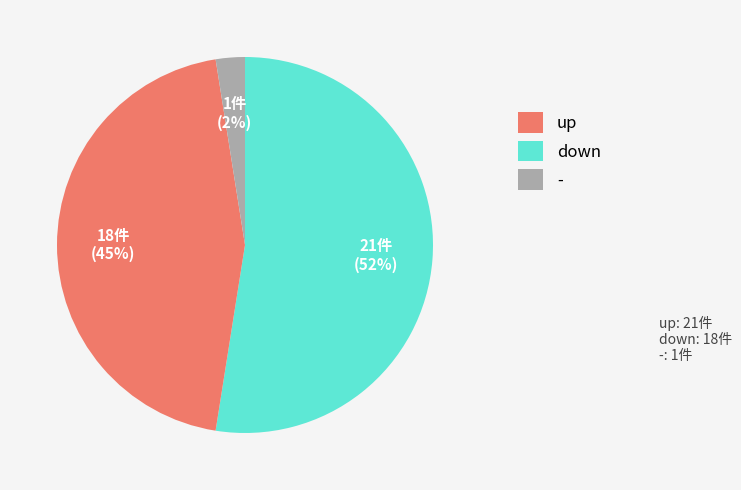

To the nearest percent, what percentage of the pie is down?

45%